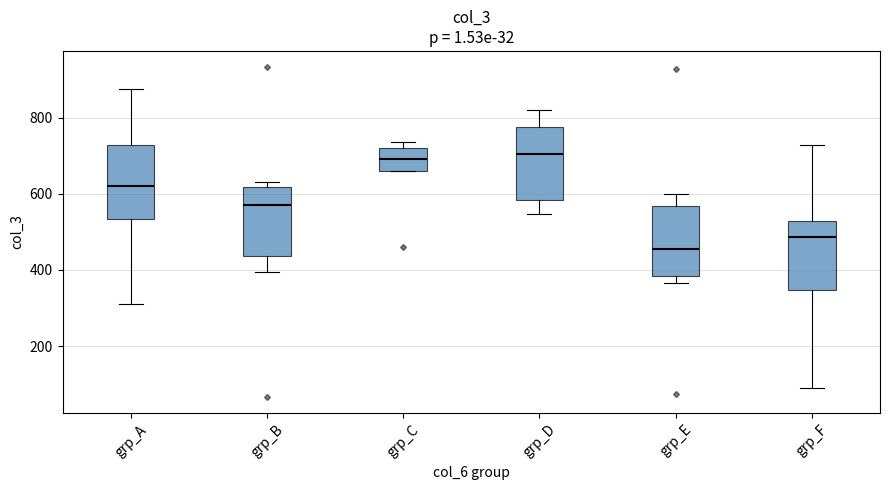

Where does the lower whisker of the box for grp_F end on the y-axis? The values are not printed on the chart, so give them approximately, as read against the axis.

100